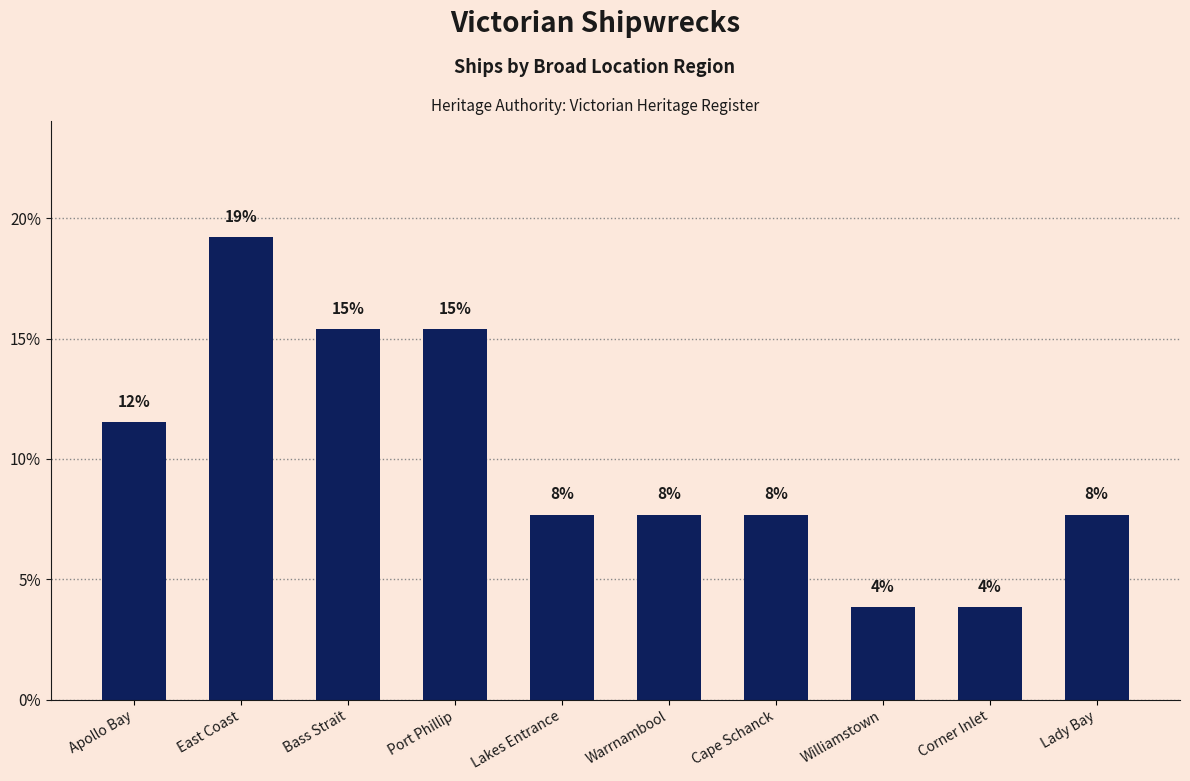

True or false: the data shows 10.7 at Warrnambool.

False